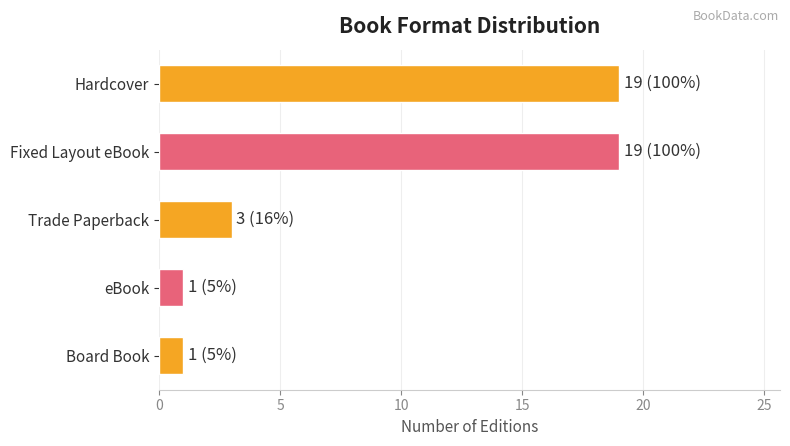

How many data points are less than 3?

2